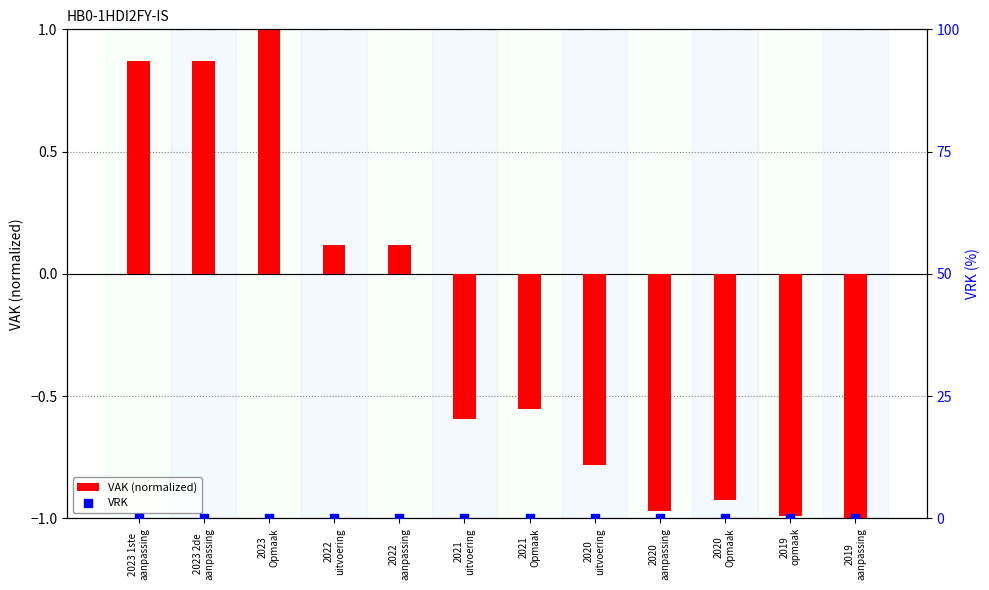

What are all the series names shown in the legend?

VAK (normalized), VRK